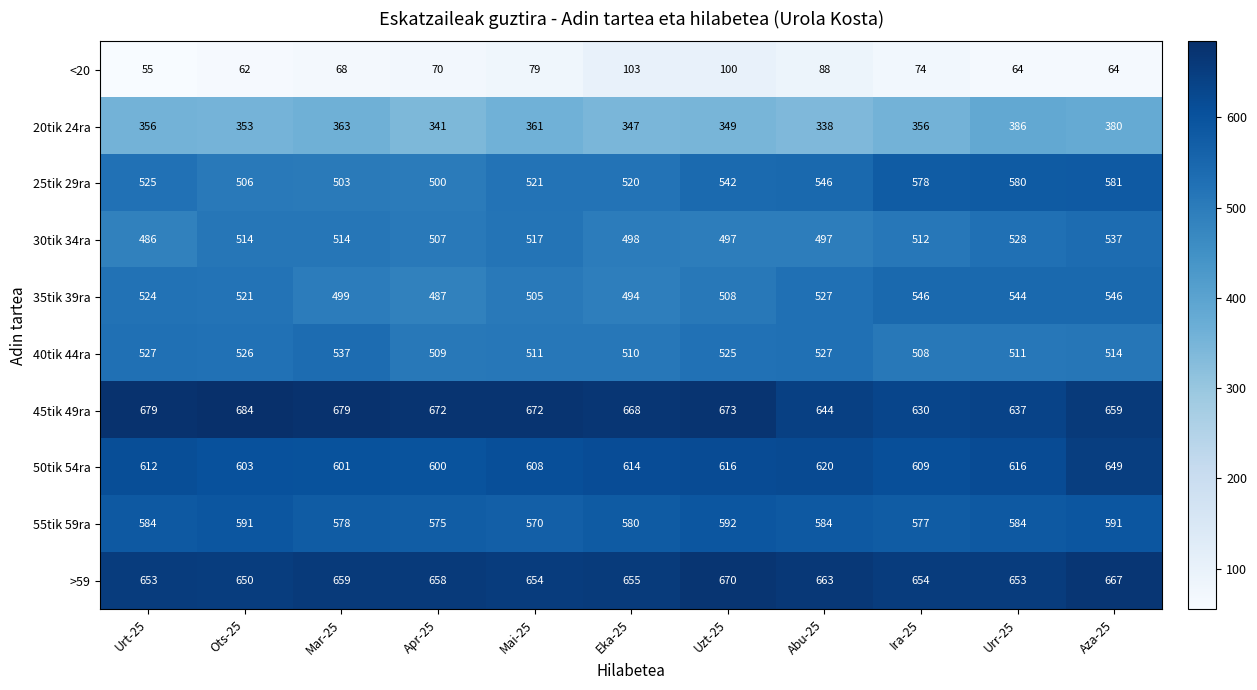

Which category has the highest value across all series?

Ots-25